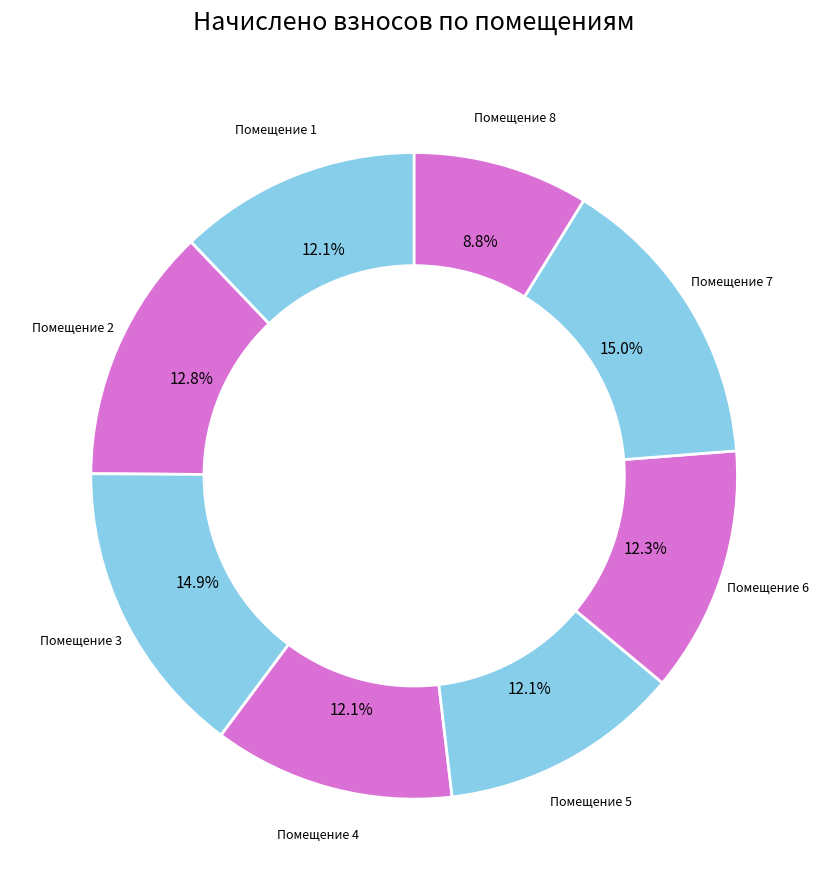

Does any single category account for the majority?

No